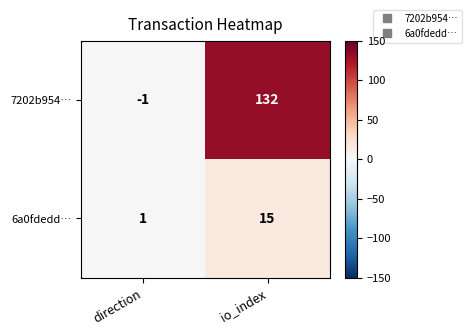

Reading left to right, extract all data points from this chart.

7202b954…: -1	132
6a0fdedd…: 1	15